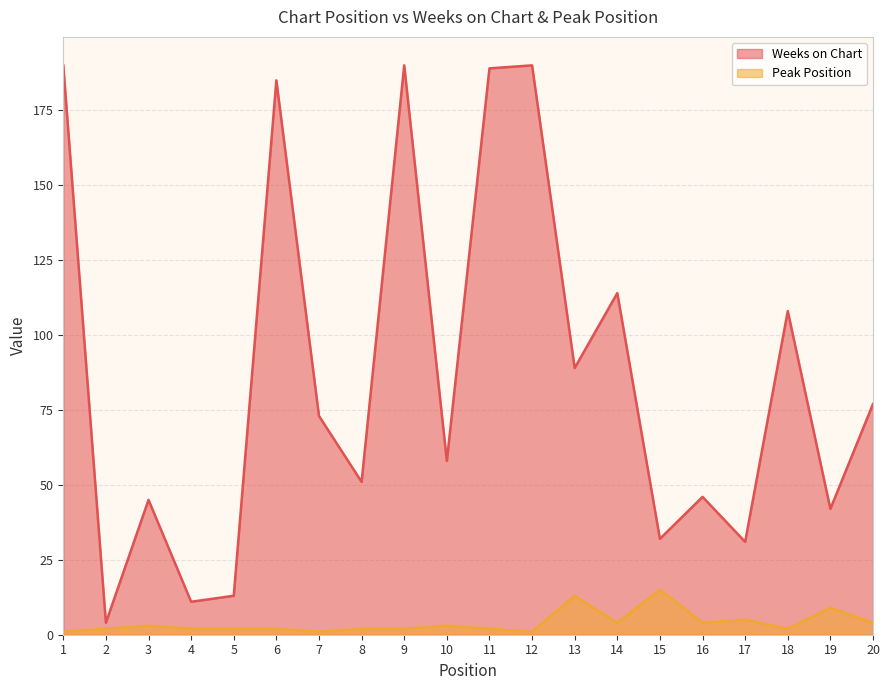

In Peak Position, how many points are higher than both neighbors (excluding endpoints)?

6